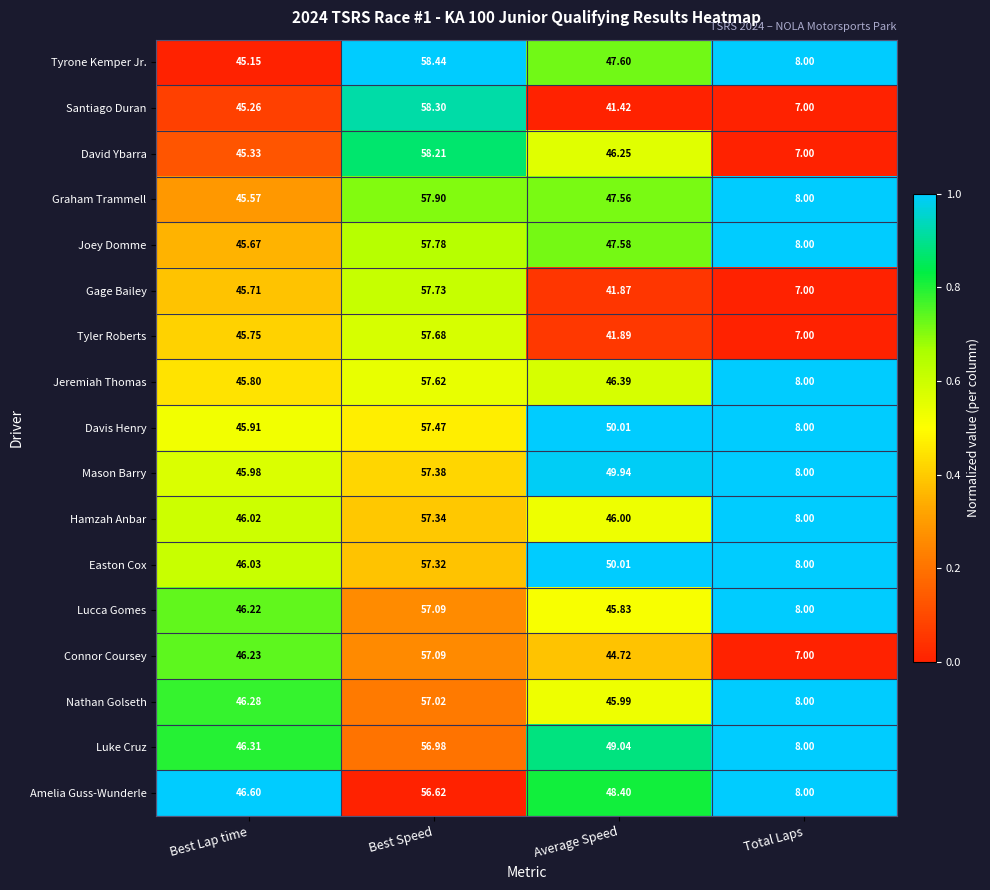

Where does the Easton Cox series first go above 50?

Best Speed